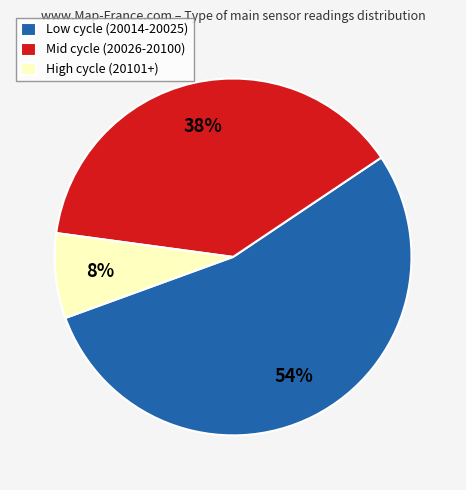

Rank the categories by value from lowest to highest.

High cycle (20101+), Mid cycle (20026-20100), Low cycle (20014-20025)